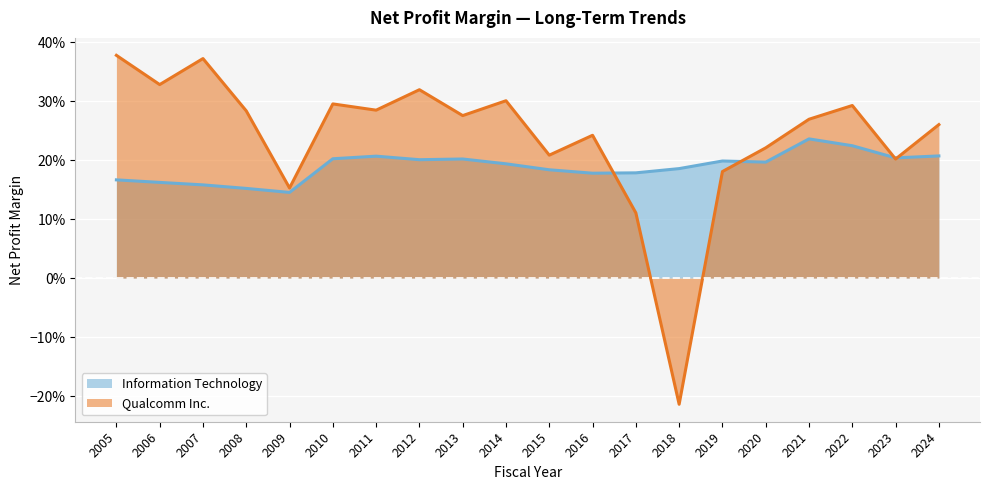

What value does the Qualcomm Inc. series have at 2007?

0.4